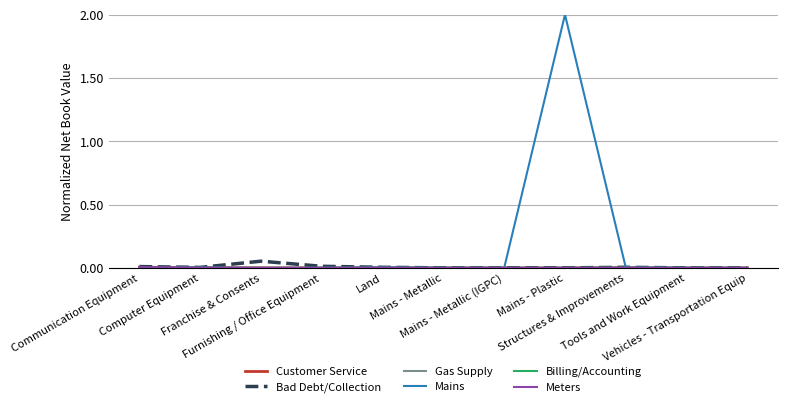

What is the greatest value displayed?

2.0